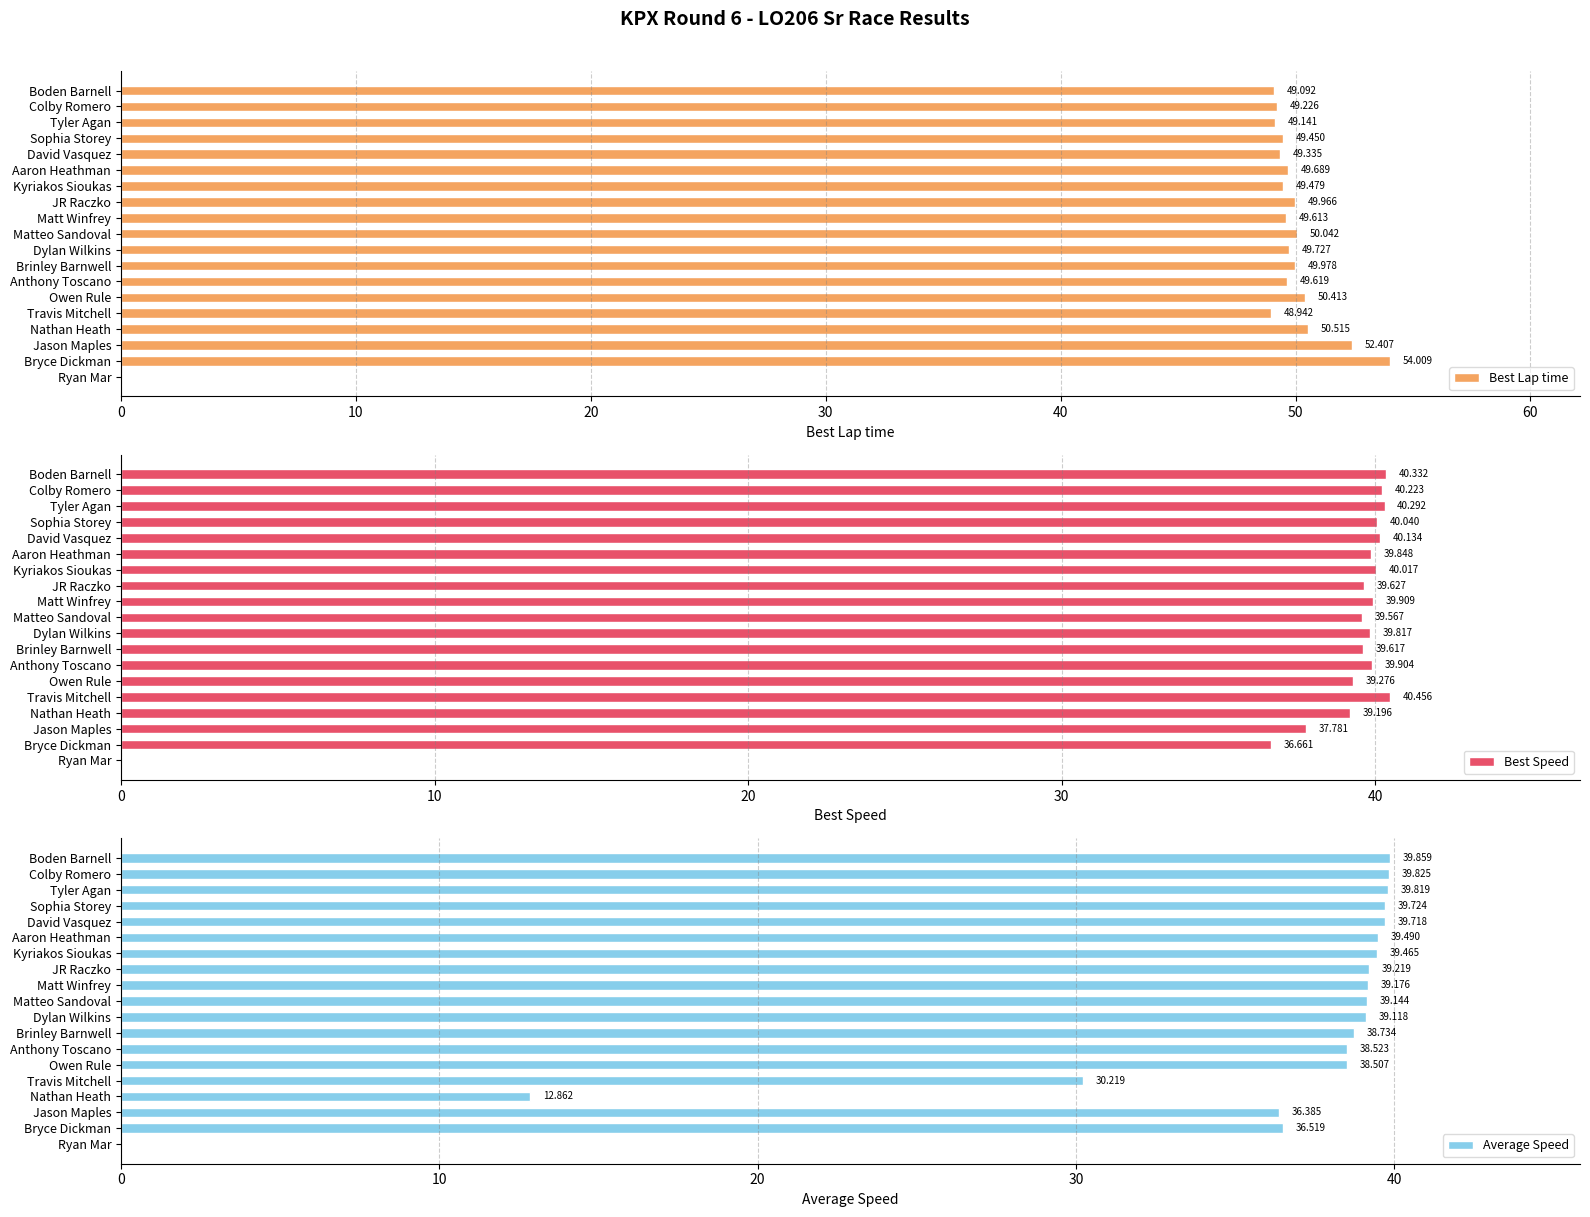

How many positive values does the Best Lap time series have?

18